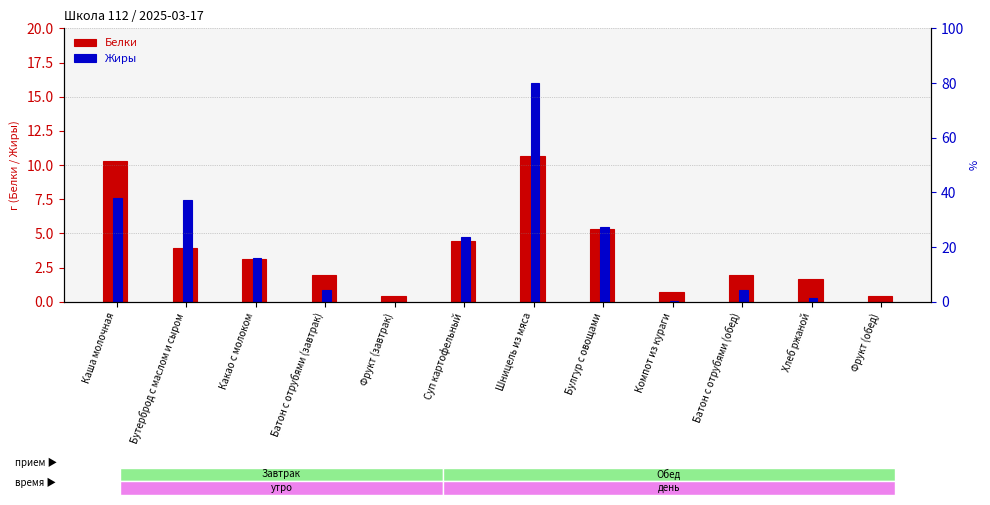

Rank the categories by Белки value from highest to lowest.

Шницель из мяса, Каша молочная, Булгур с овощами, Суп картофельный, Бутерброд с маслом и сыром, Какао с молоком, Батон с отрубями (завтрак), Батон с отрубями (обед), Хлеб ржаной, Компот из кураги, Фрукт (завтрак), Фрукт (обед)